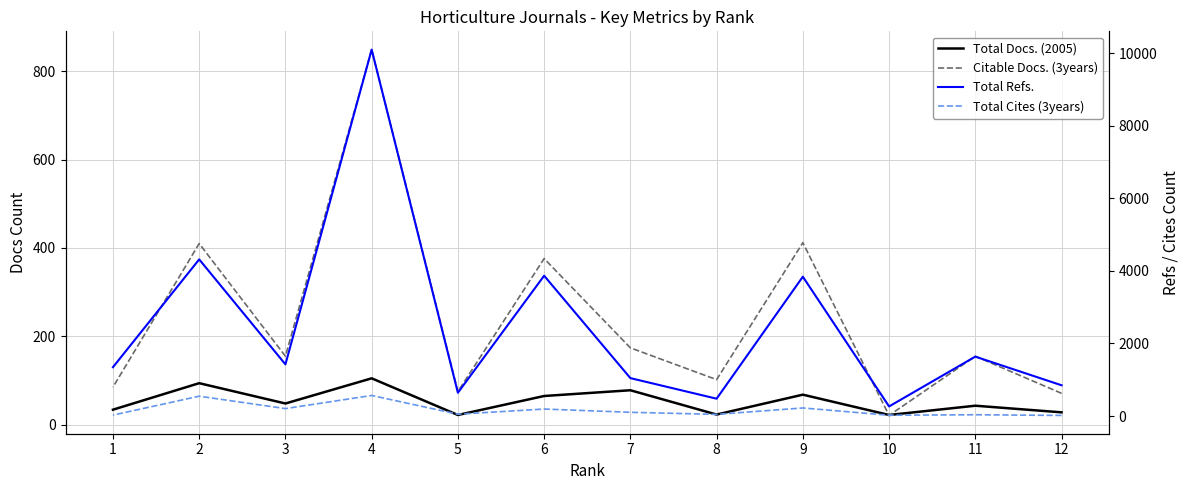

At which category is the sum across all series the highest?

4